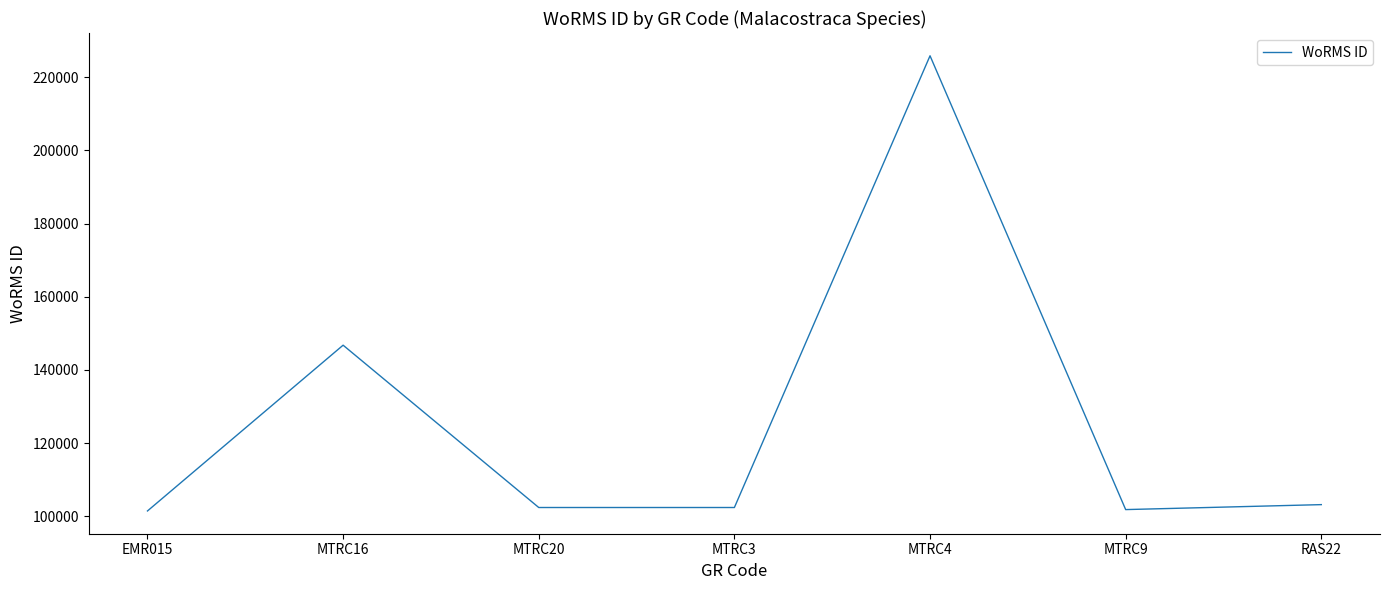

What is the maximum value shown in the chart?

225814